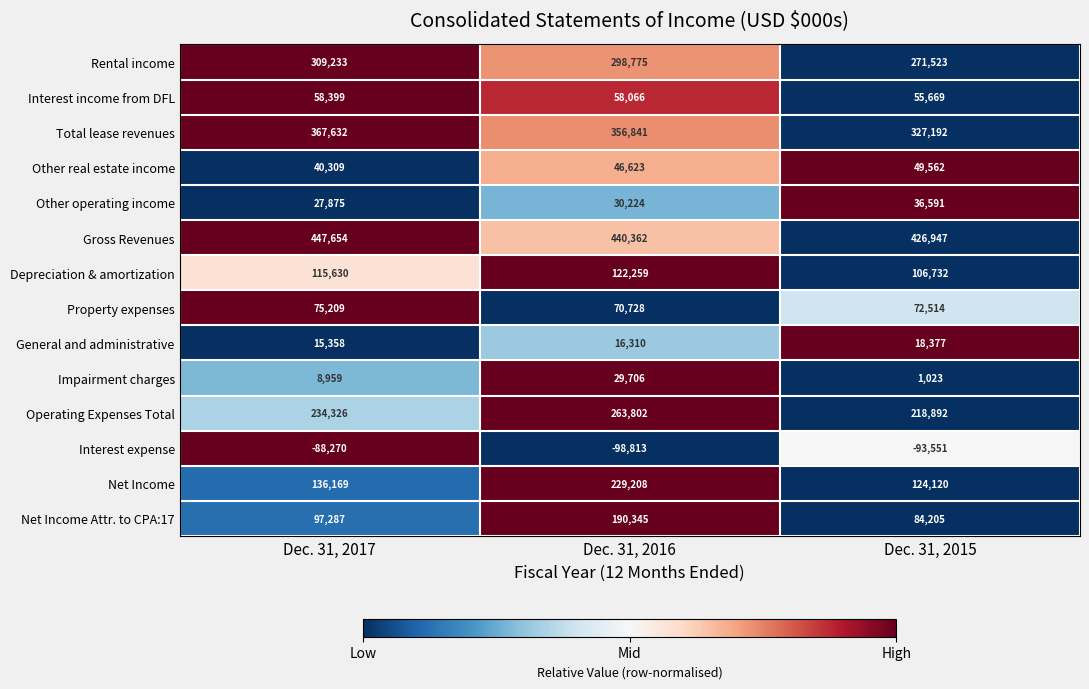

What value does the Interest income from DFL series have at Dec. 31, 2017?

58399